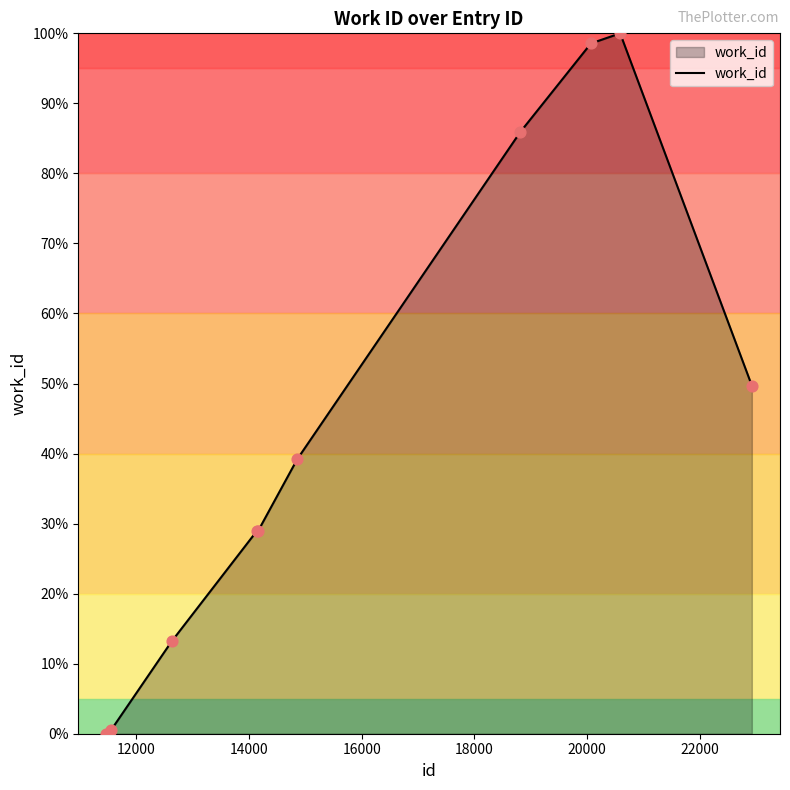

What is the greatest value displayed?

100.0